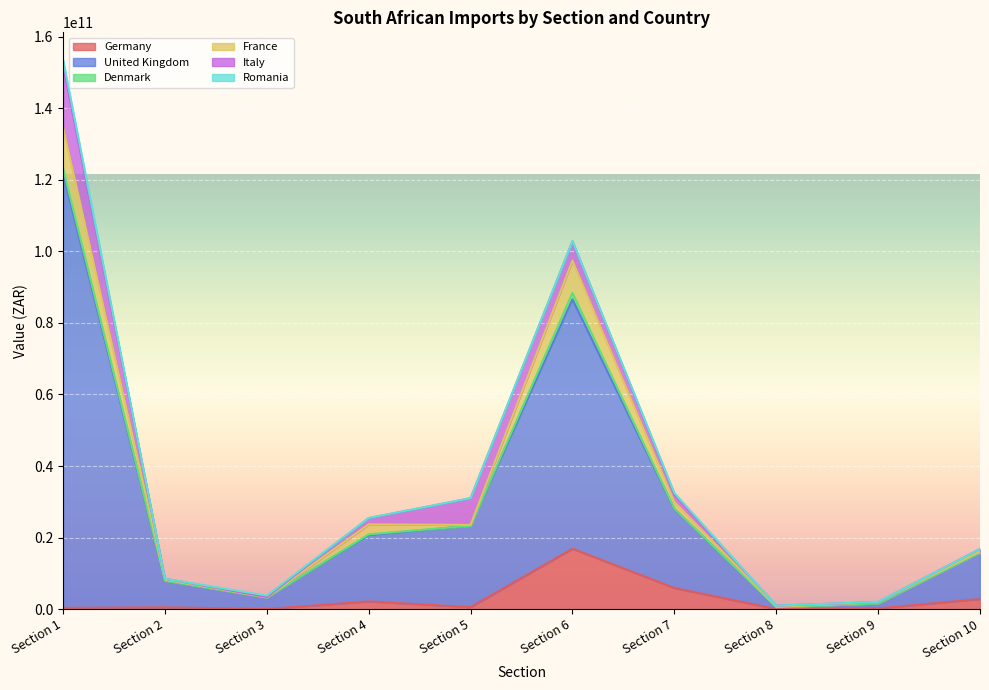

The United Kingdom series shows 6974922425 at Section 5. True or false?

False